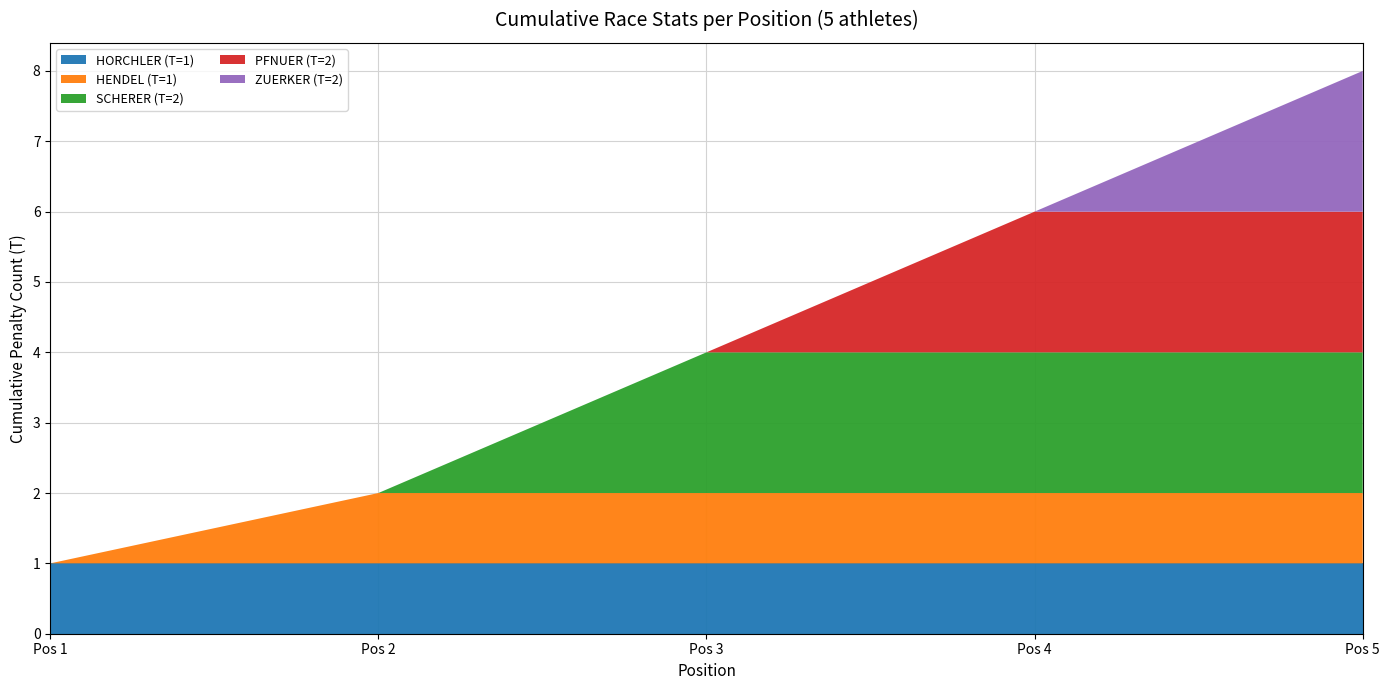

What is the total value across all series at Pos 4?

6